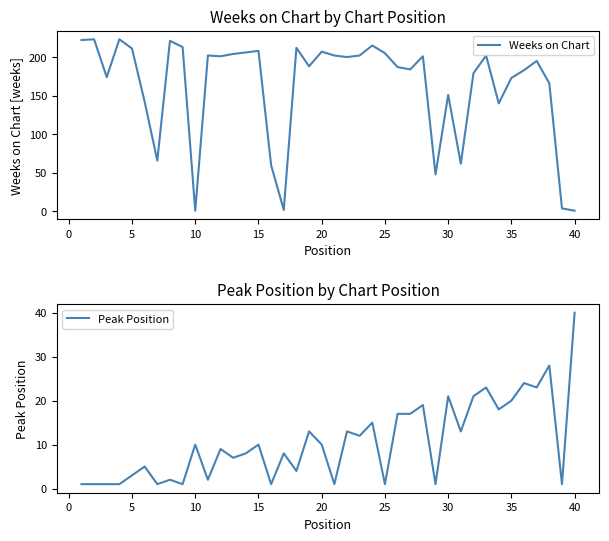

Reading left to right, extract all data points from this chart.

Weeks on Chart: 222	223	174	223	211	142	66	221	213	1	202	201	204	206	208	60	2	212	188	207	202	200	202	215	205	187	184	201	48	151	62	179	202	140	173	183	195	166	4	1
Peak Position: 1	1	1	1	3	5	1	2	1	10	2	9	7	8	10	1	8	4	13	10	1	13	12	15	1	17	17	19	1	21	13	21	23	18	20	24	23	28	1	40